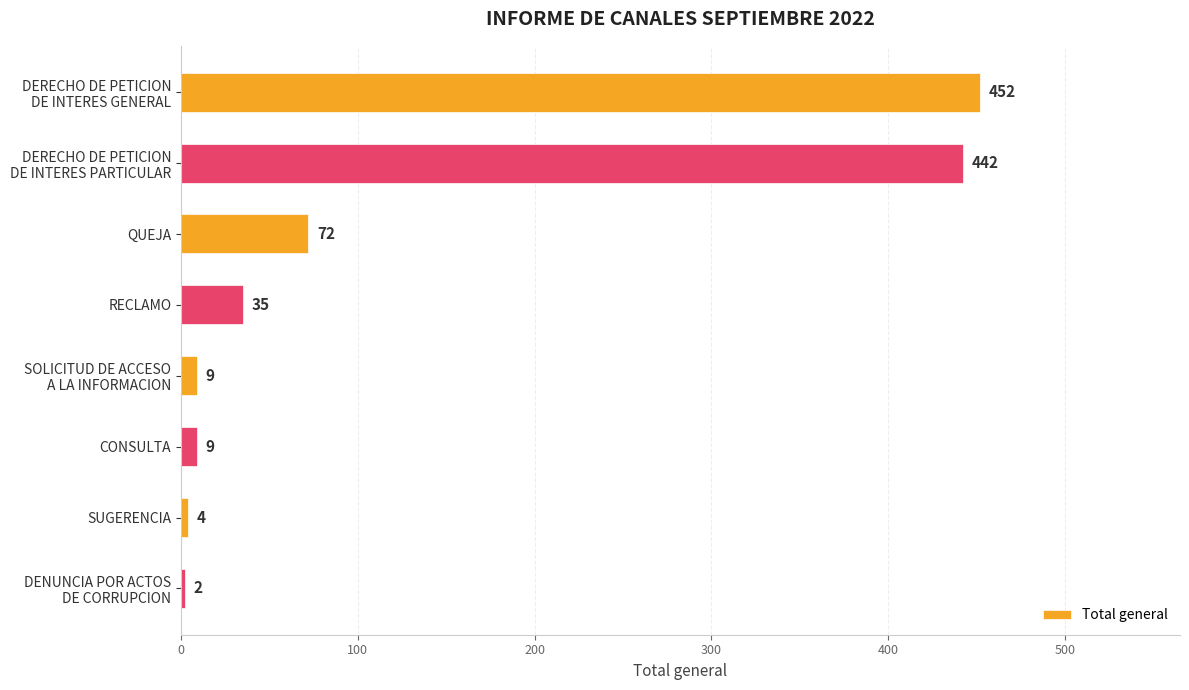

Is it true that the value at QUEJA is 72?

True